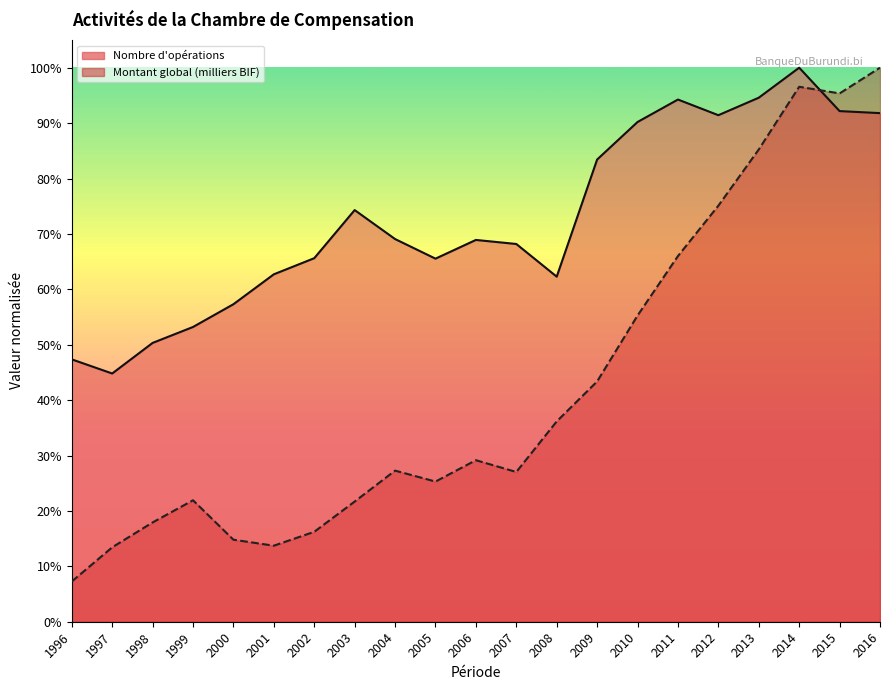

Is it true that Nombre d'opérations (line) equals 0.8 at 2009?

True